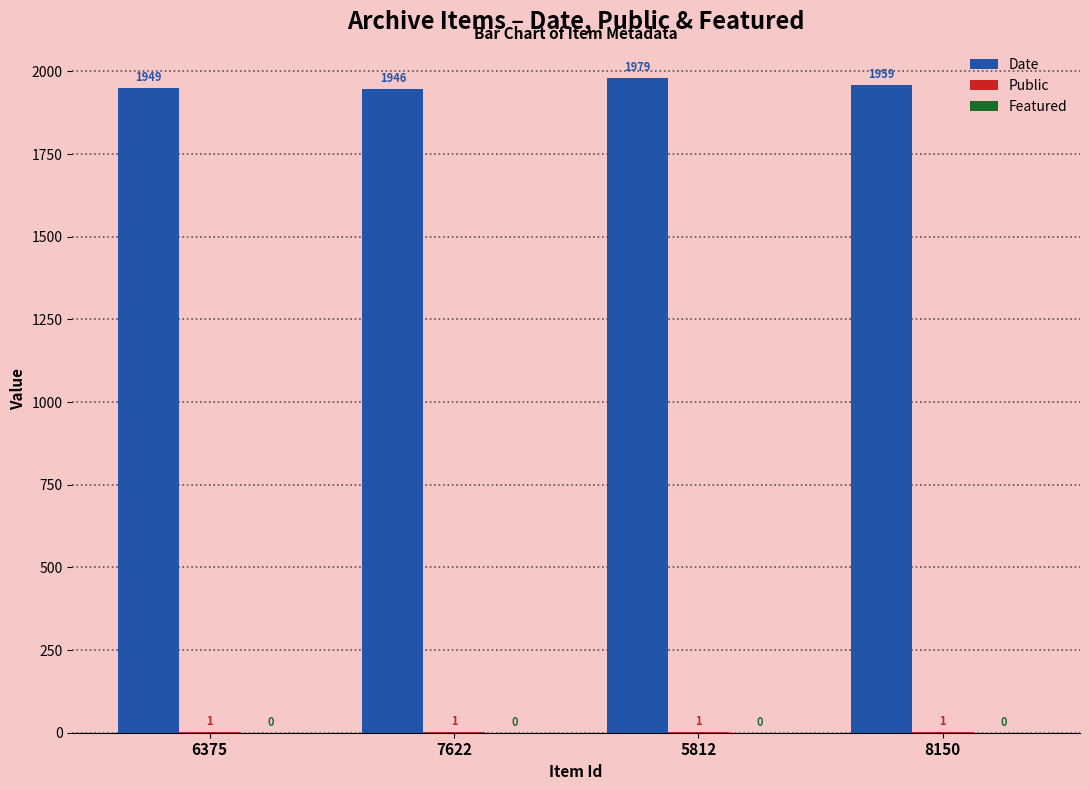

Which series has the largest total across all categories?

Date